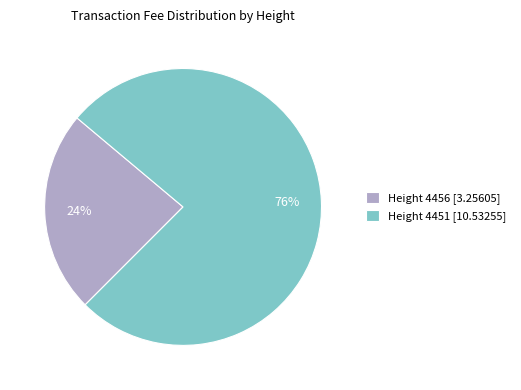

Rank the categories by value from highest to lowest.

Height 4451, Height 4456